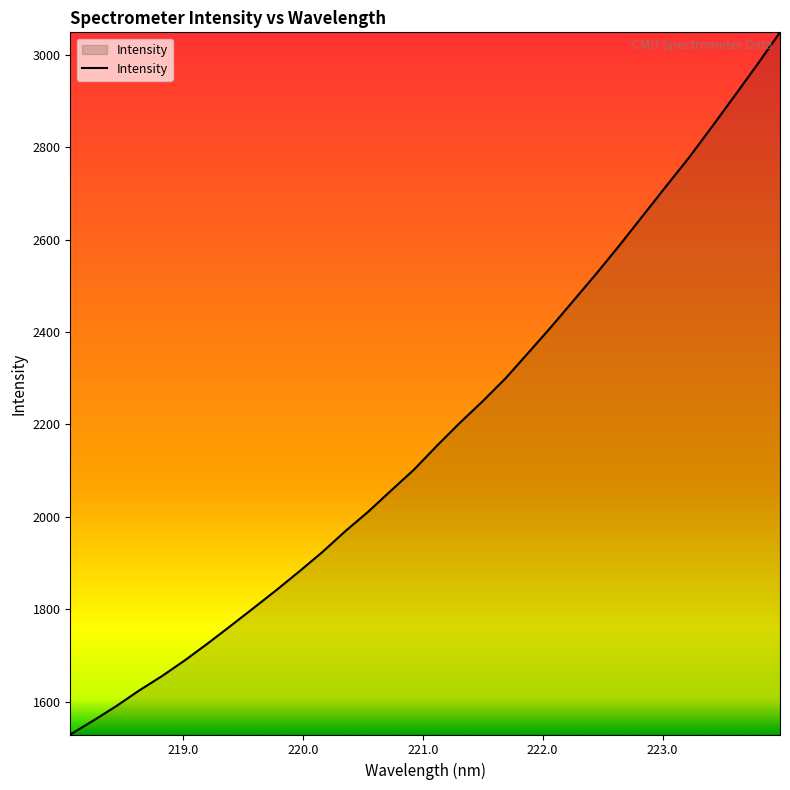

What is the sum of all values?

69911.0